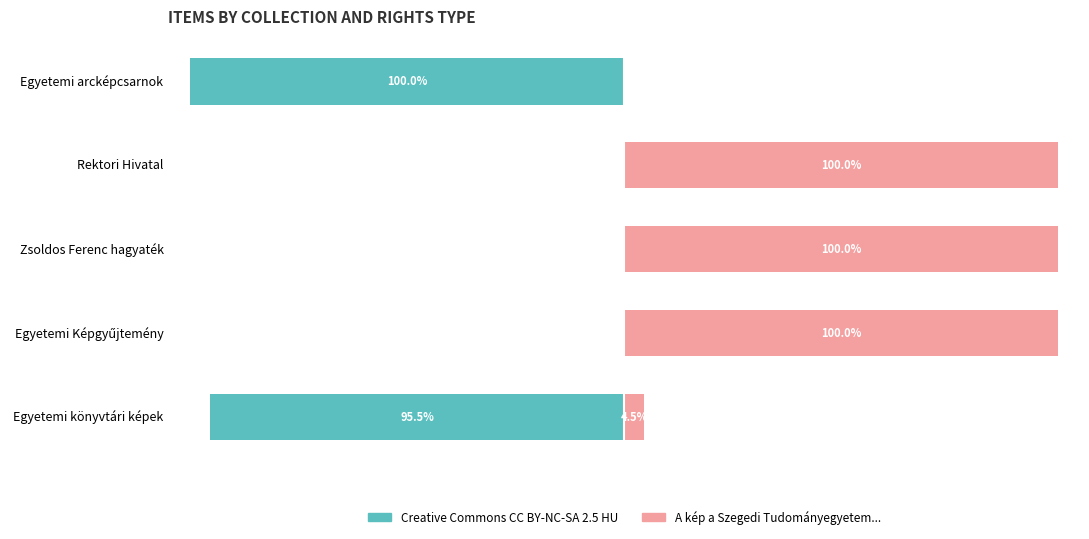

The Creative Commons CC BY-NC-SA 2.5 HU series shows 0.0 at Egyetemi Képgyűjtemény. True or false?

True